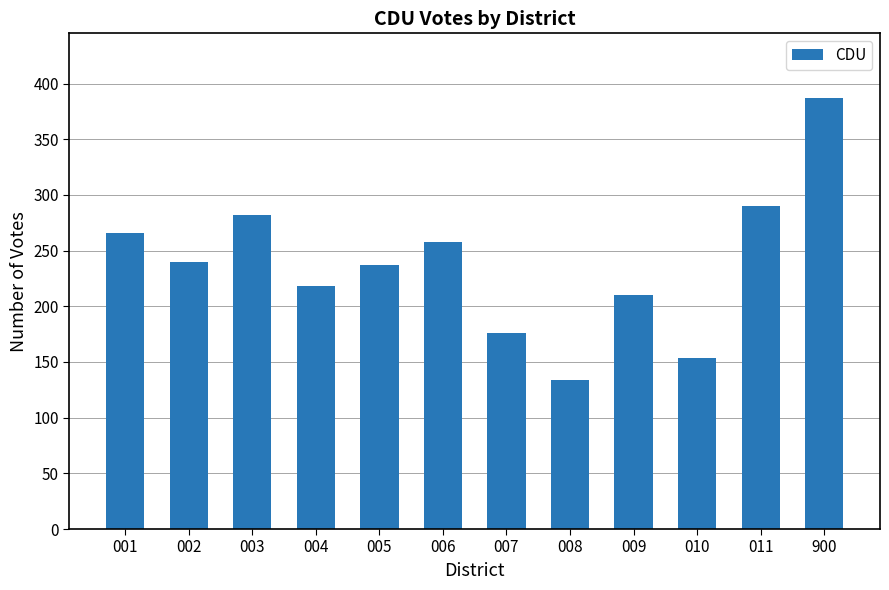

What is the change in value from 009 to 011?

+80